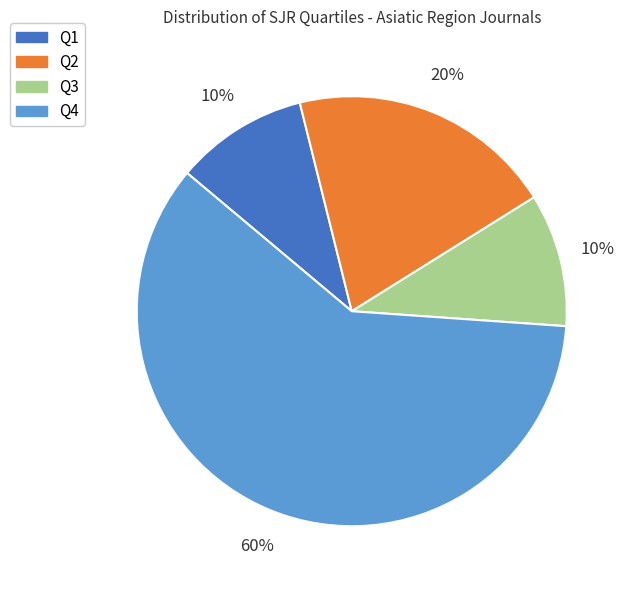

Approximately how many times larger is the value at Q4 compared to Q1?

6.0